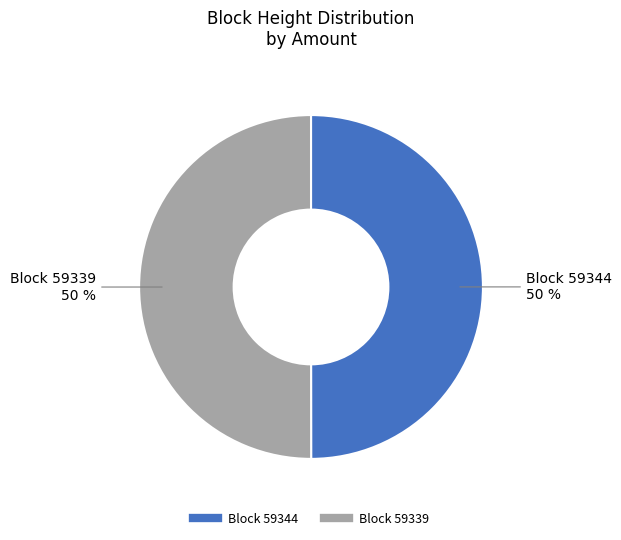

To the nearest percent, what is the average slice percentage?

50%